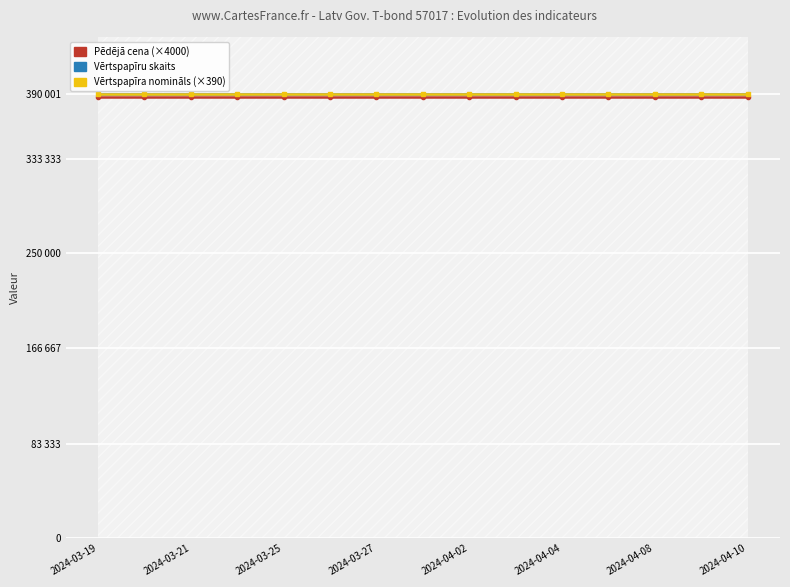

What are all the series names shown in the legend?

Pēdējā cena, Vērtspapīru skaits, Vērtspapīra nomināls